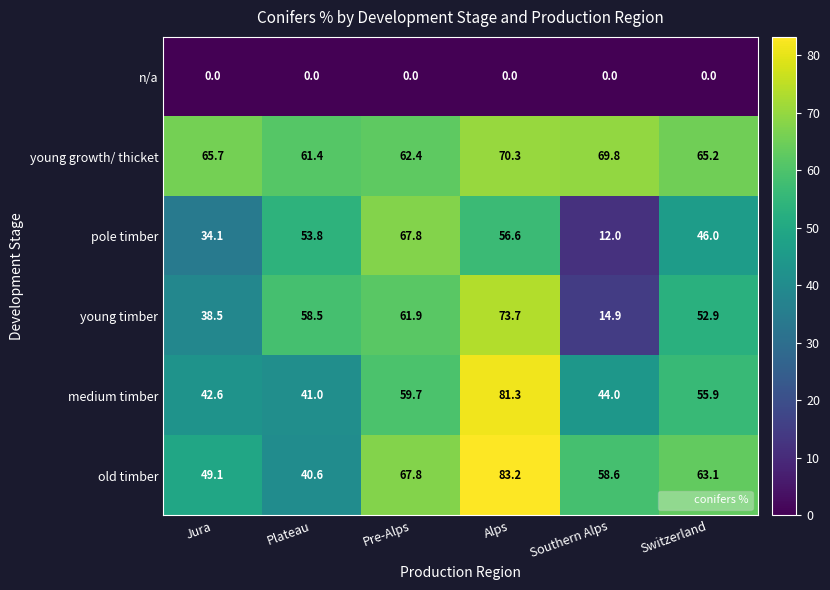

Count the number of data series in this chart.

6